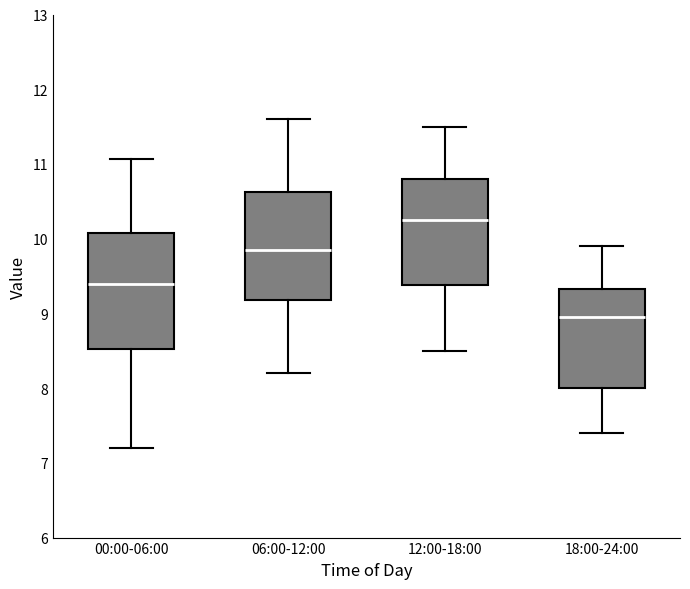

Reading left to right, transcribe this box plot: for each box, give where its median line is, the range the box spans, and where its two whiskers end, as read against the y-axis. The values are not printed on the chart, so give them approximately, as read against the axis.

00:00-06:00: median 9.4, box 8.5 to 10.1, whiskers 7.2 to 11.1
06:00-12:00: median 9.9, box 9.2 to 10.6, whiskers 8.2 to 11.6
12:00-18:00: median 10.3, box 9.4 to 10.8, whiskers 8.5 to 11.5
18:00-24:00: median 9.0, box 8.0 to 9.3, whiskers 7.4 to 9.9